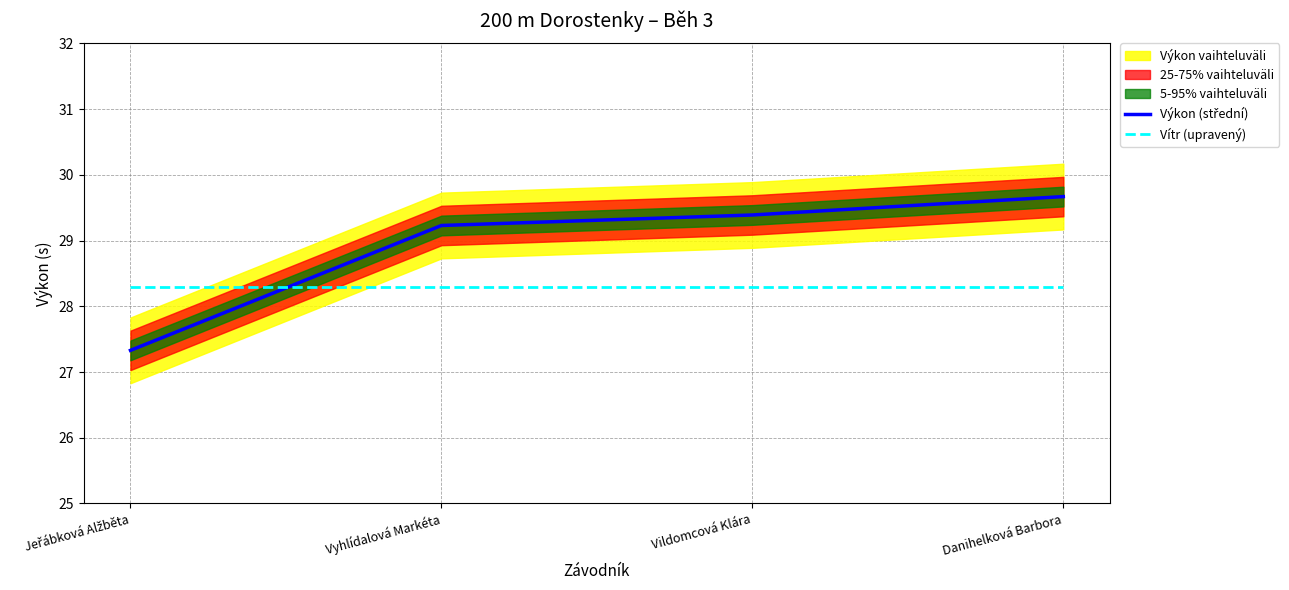

What is the difference between the maximum and minimum values in the Výkon (střední) series?

2.3